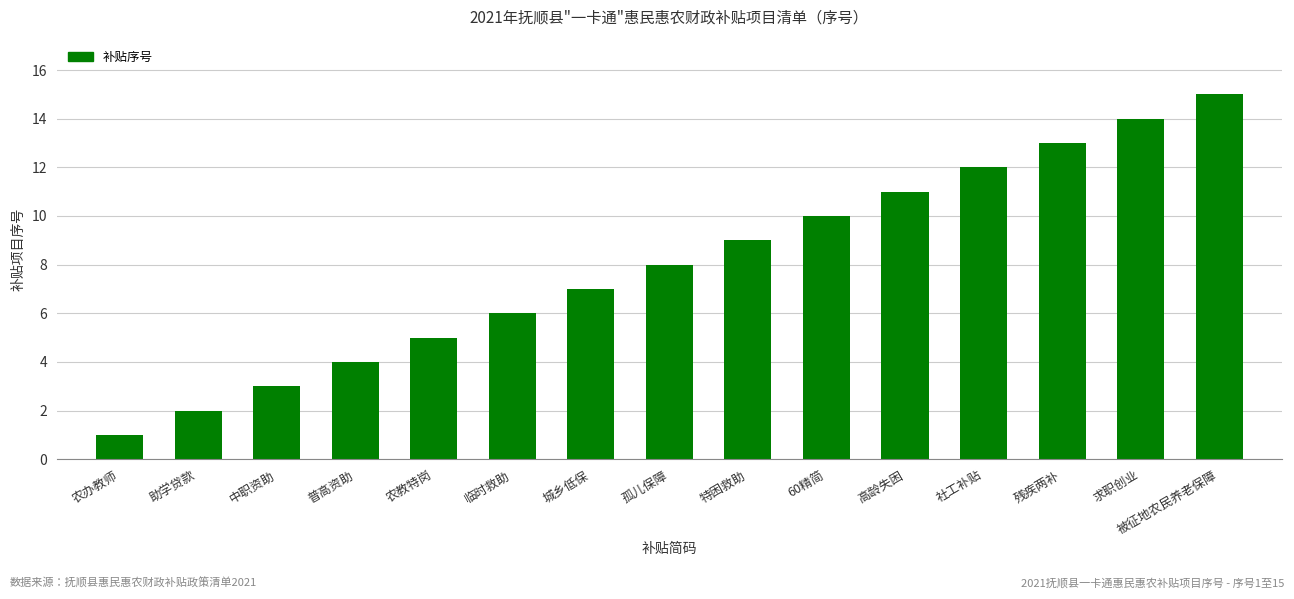

Where is the data nearest to the value 8?

孤儿保障